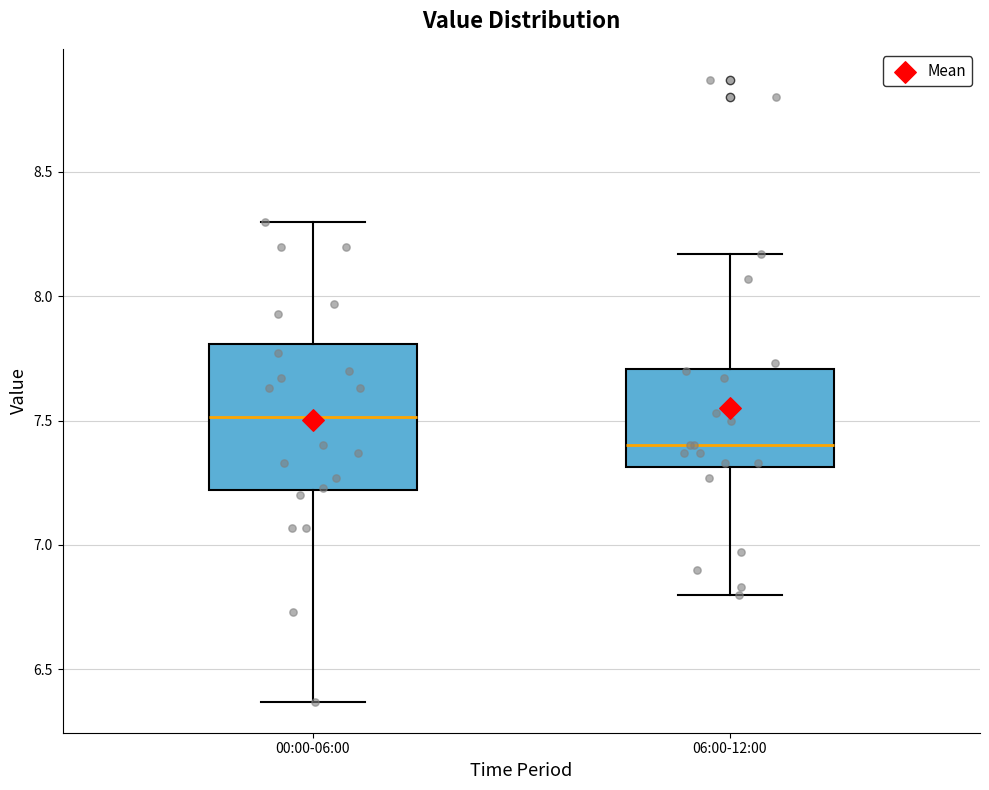

Reading left to right, read every box against the y-axis: the position of its median line, the range the box covers, and the ends of its whiskers. The values are not printed on the chart, so give them approximately, as read against the axis.

00:00-06:00: median 7.50, box 7.20 to 7.80, whiskers 6.35 to 8.30
06:00-12:00: median 7.40, box 7.30 to 7.70, whiskers 6.80 to 8.15